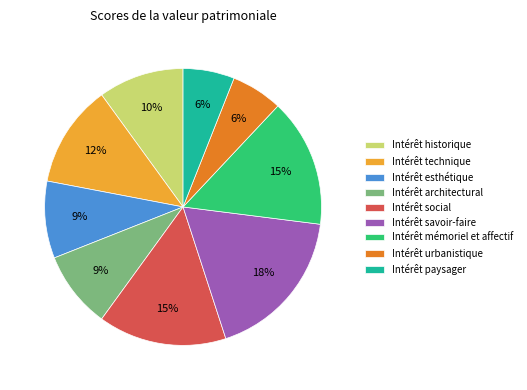

Which category has the biggest portion of the pie?

Intérêt savoir-faire